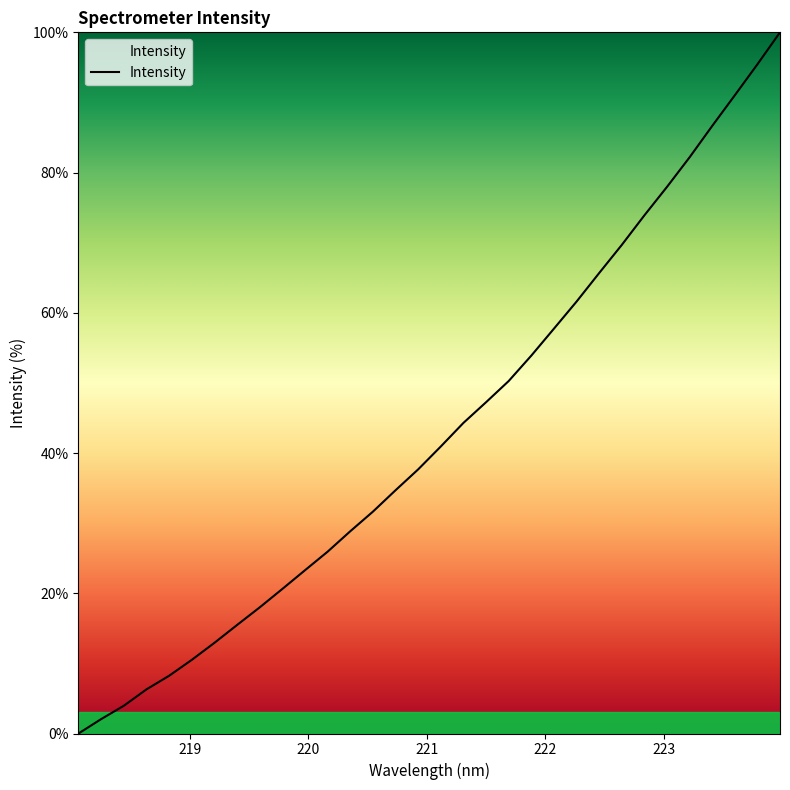

What is the difference between the second highest and second lowest values?

93.4